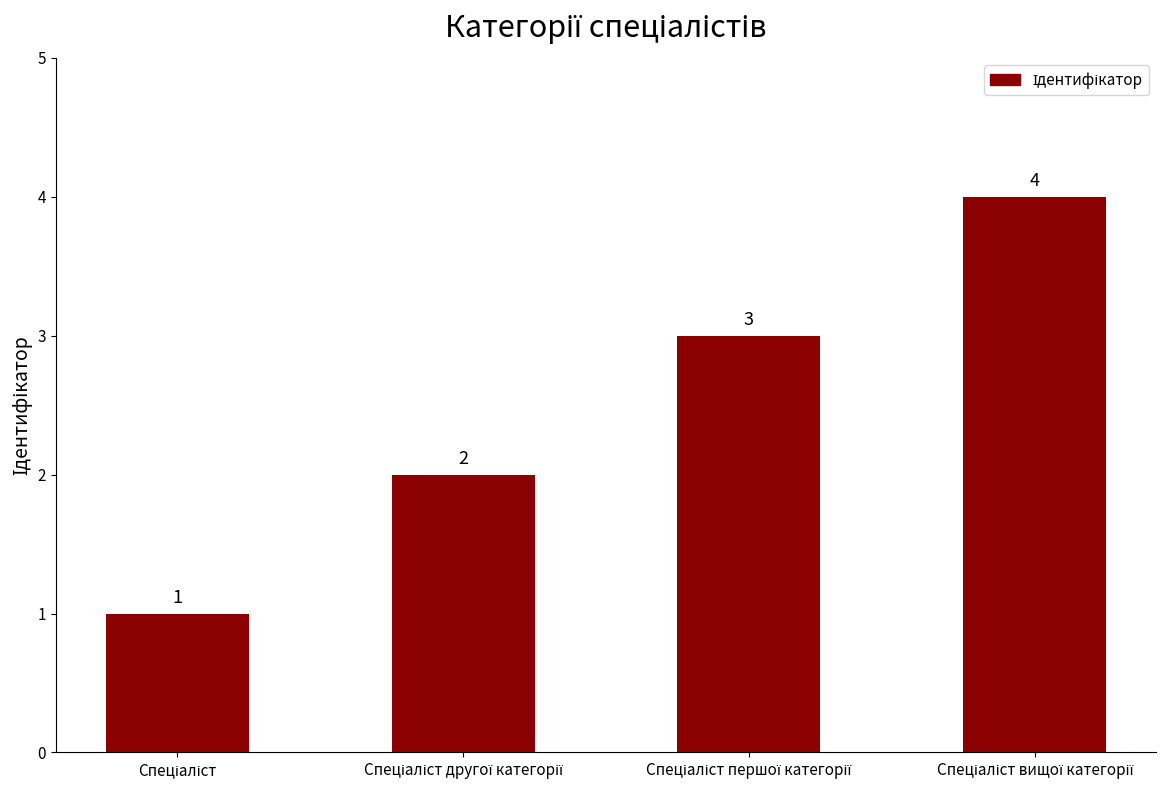

Count the values in the range 2 to 4.

3